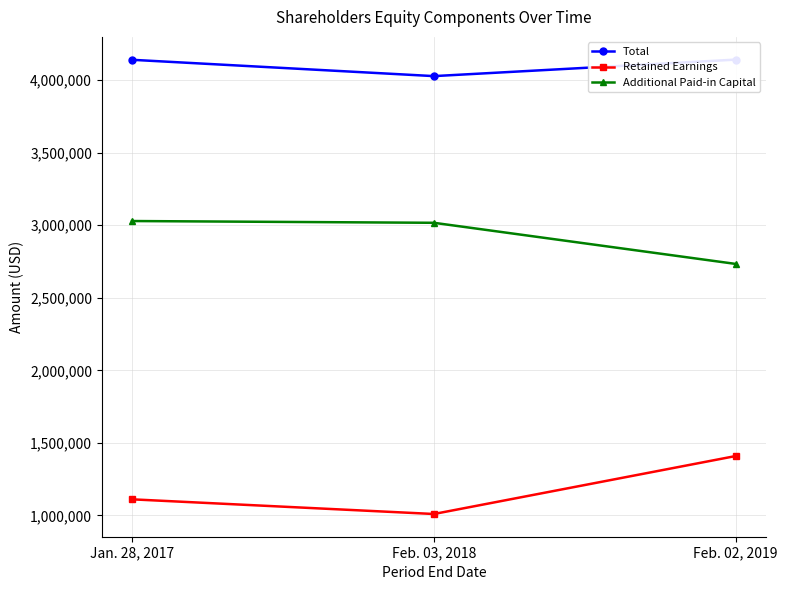

What is the label of the 2nd point from the left?

Feb. 03, 2018